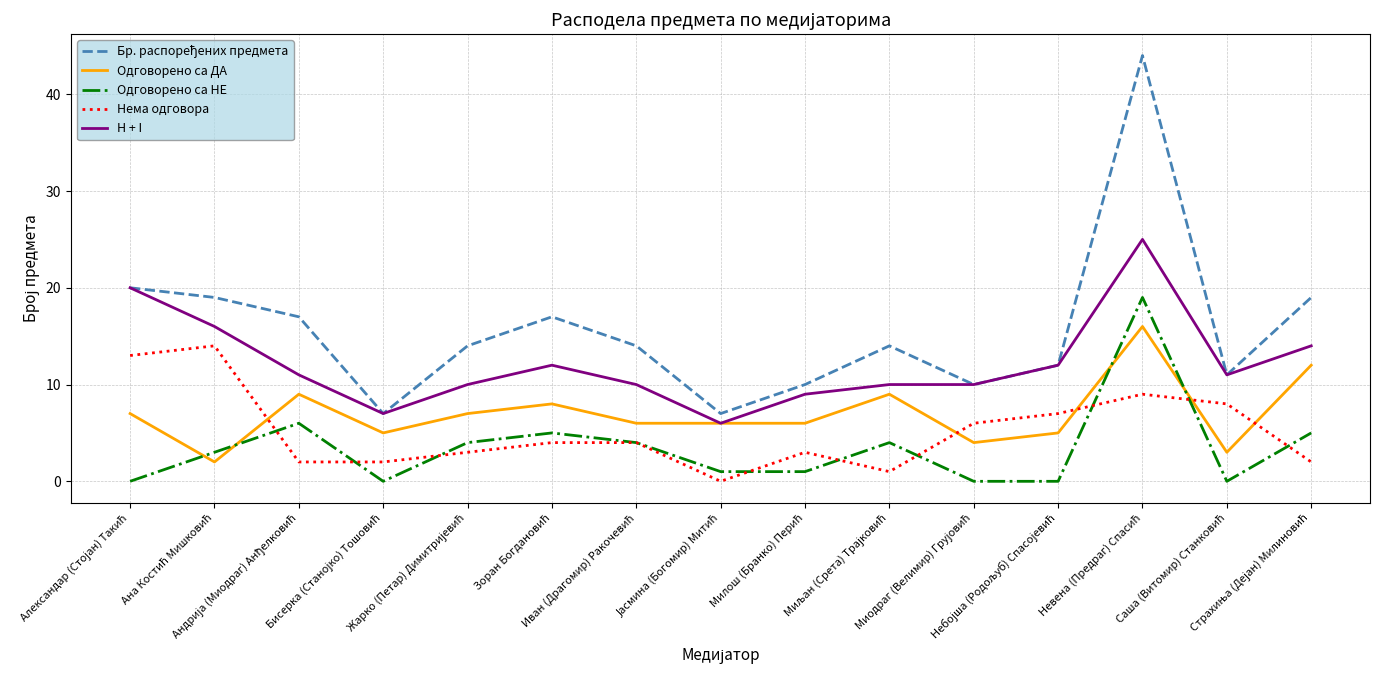

Does the chart display data point markers on the line(s)?

No